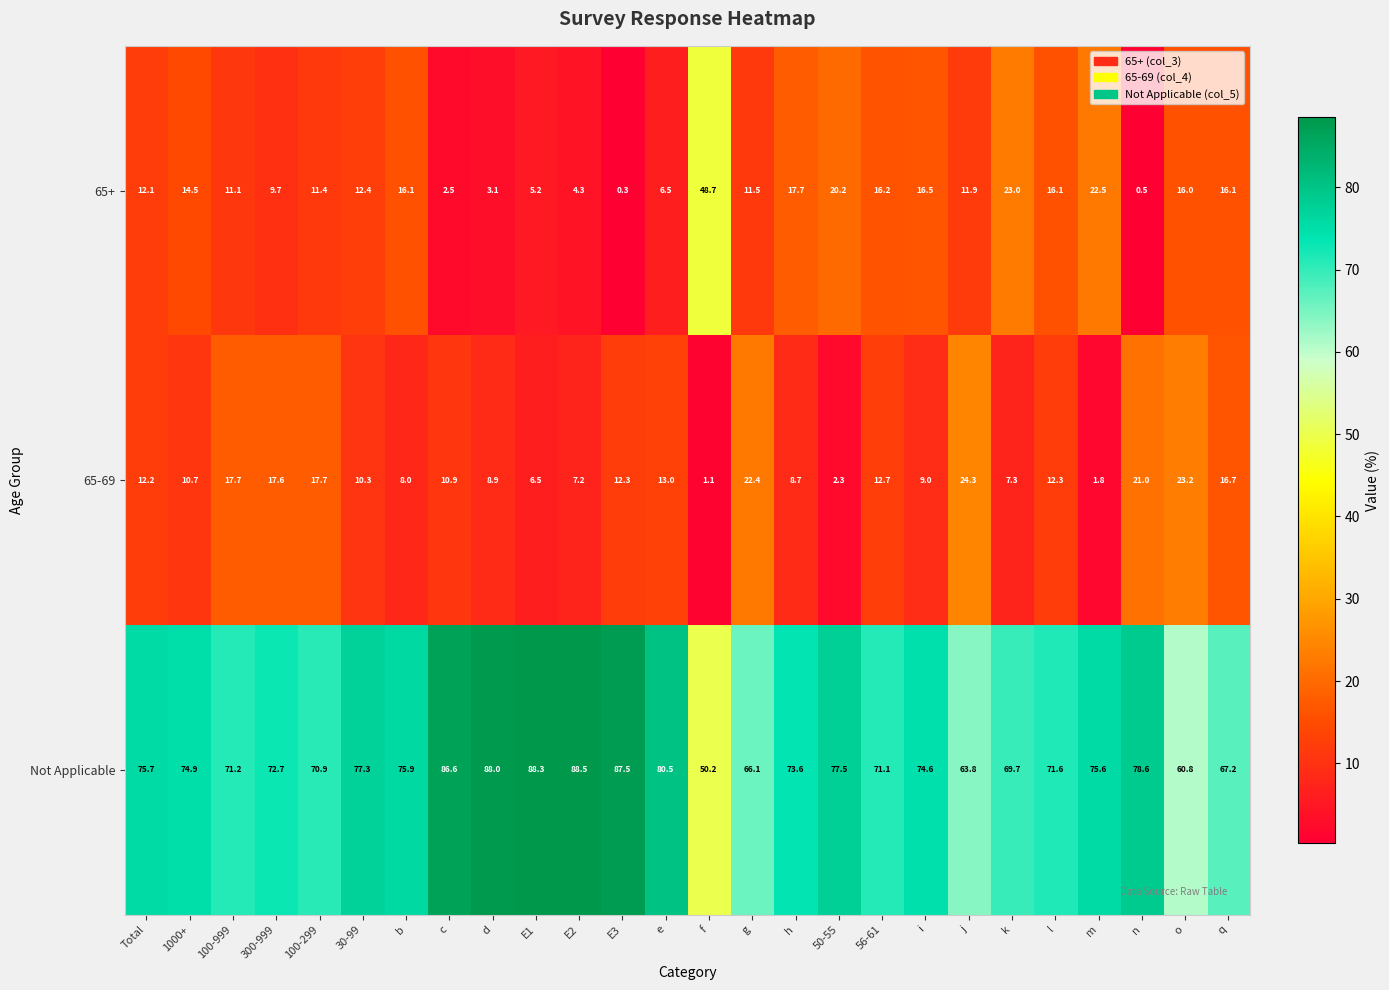

How many values in the Not Applicable series are below 74?

12